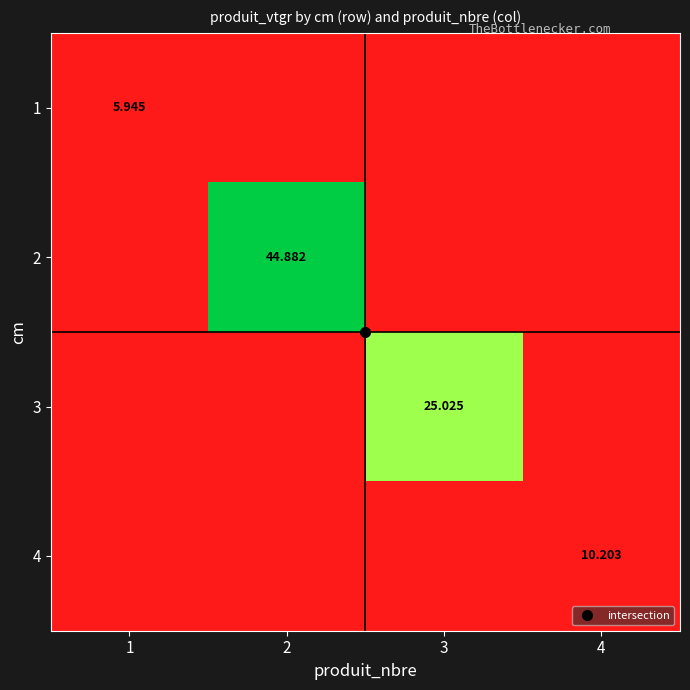

The value of 2 at 3 is 0.0. True or false?

True